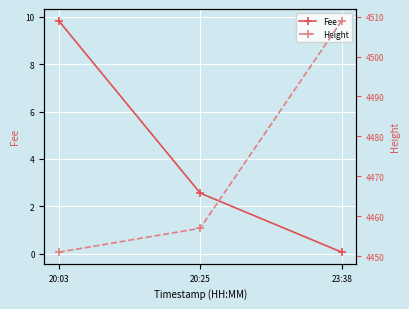

Which series has the largest total across all categories?

Height